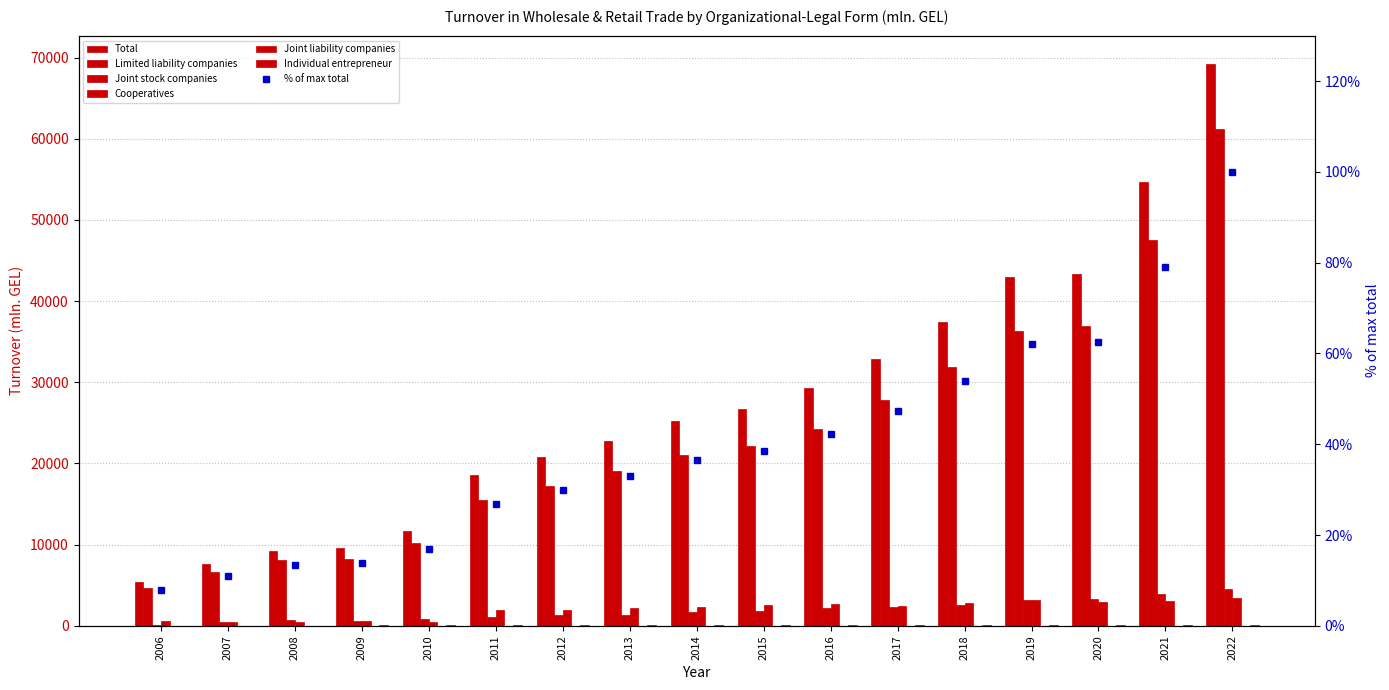

Which series has the largest total across all categories?

Total